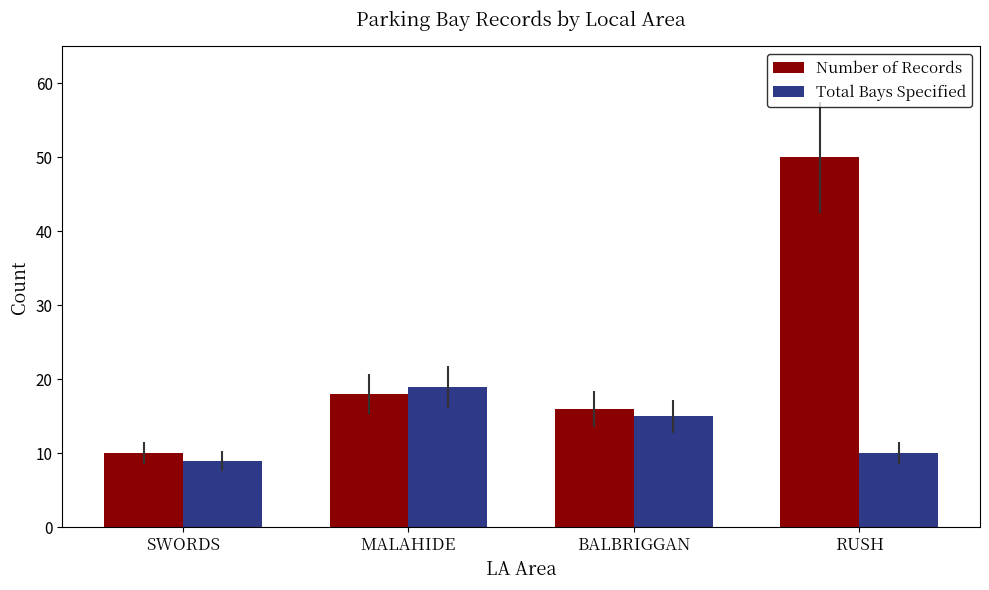

At which label does Total Bays Specified first exceed 15?

MALAHIDE